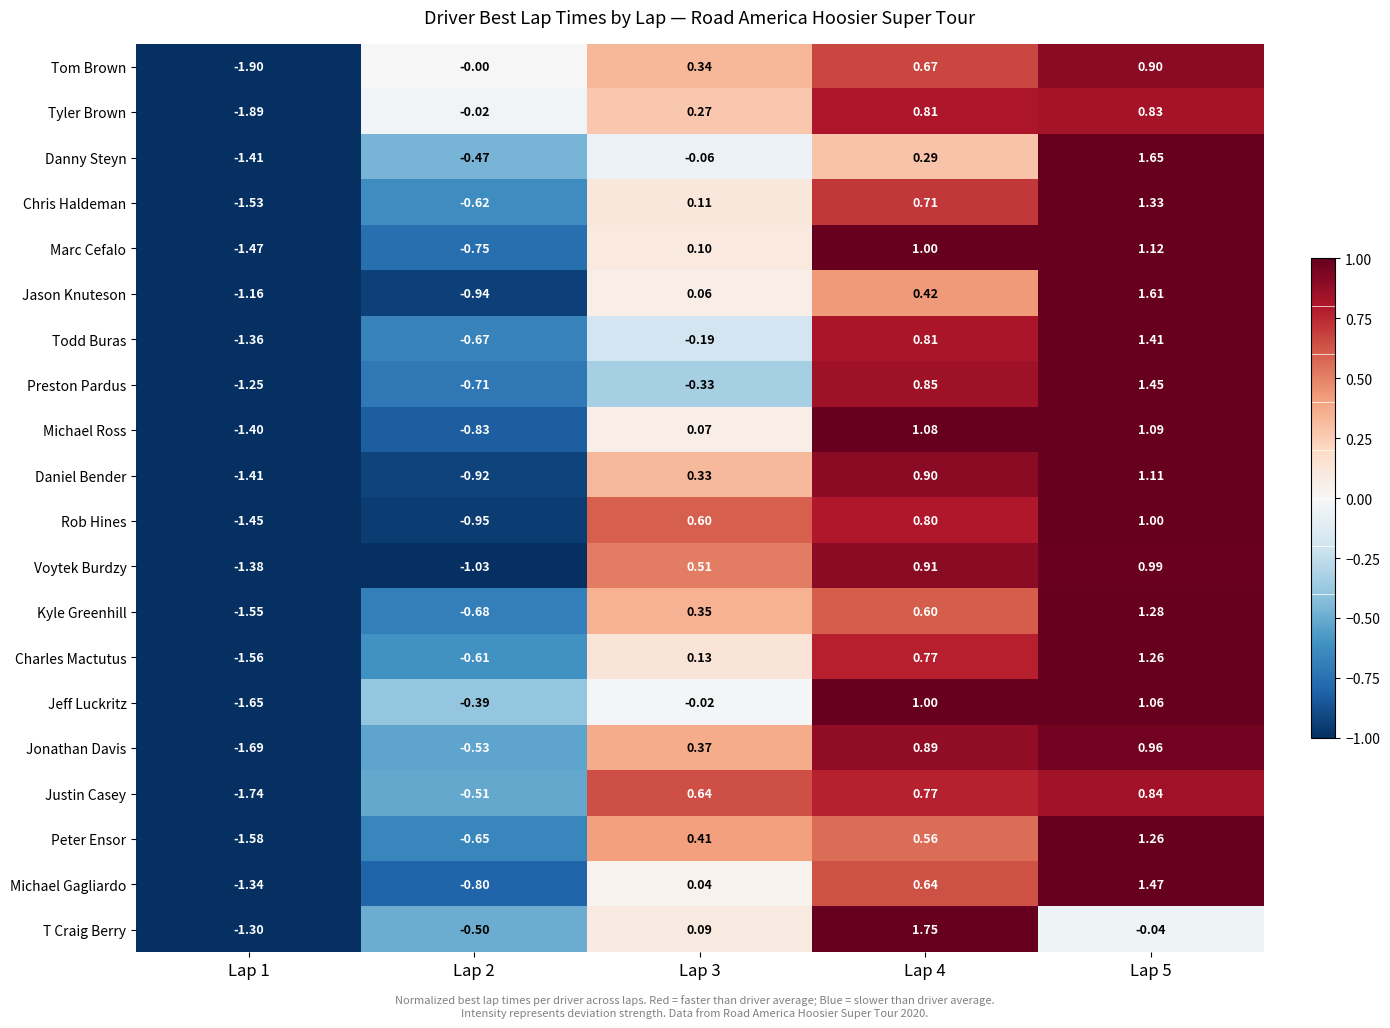

How many distinct data groups are displayed?

20